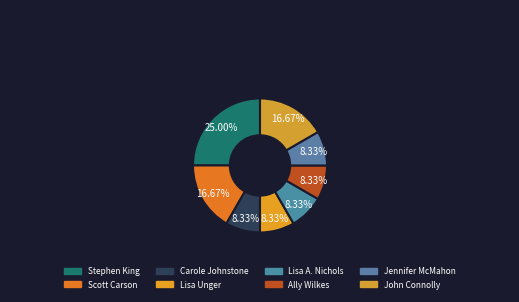

How many segments does this pie chart have?

8